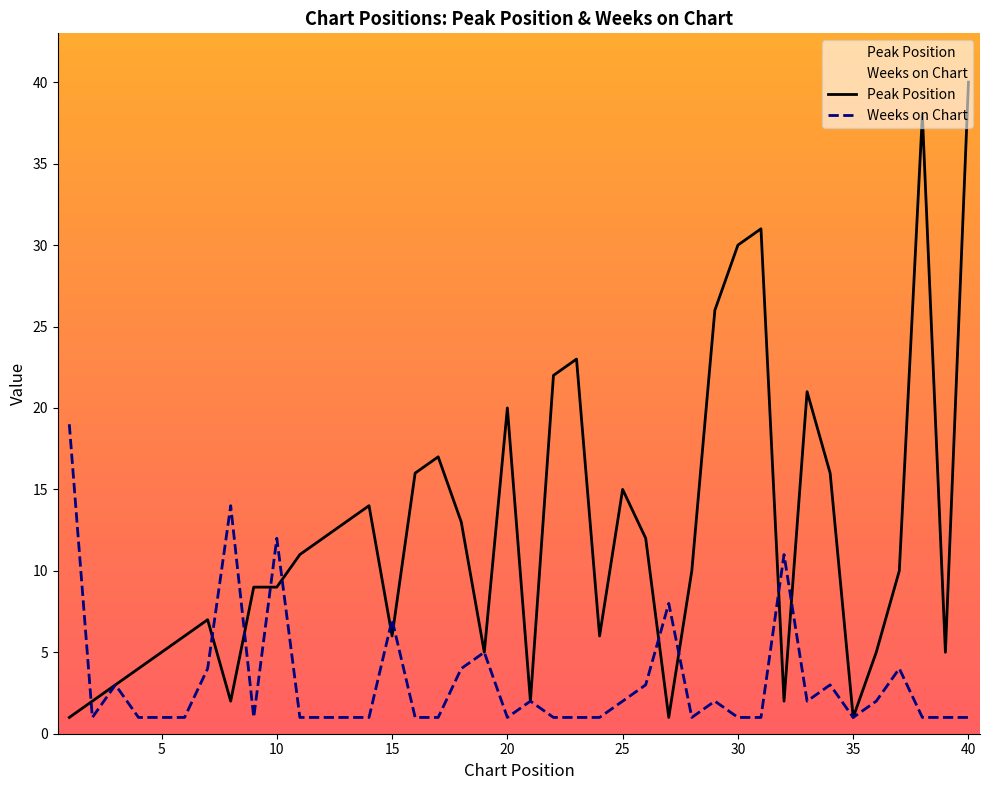

Reading right to left, what are all the values shown in this chart?

Peak Position: 40	5	38	10	5	1	16	21	2	31	30	26	10	1	12	15	6	23	22	2	20	5	13	17	16	6	14	13	12	11	9	9	2	7	6	5	4	3	2	1
Weeks on Chart: 1	1	1	4	2	1	3	2	11	1	1	2	1	8	3	2	1	1	1	2	1	5	4	1	1	7	1	1	1	1	12	1	14	4	1	1	1	3	1	19